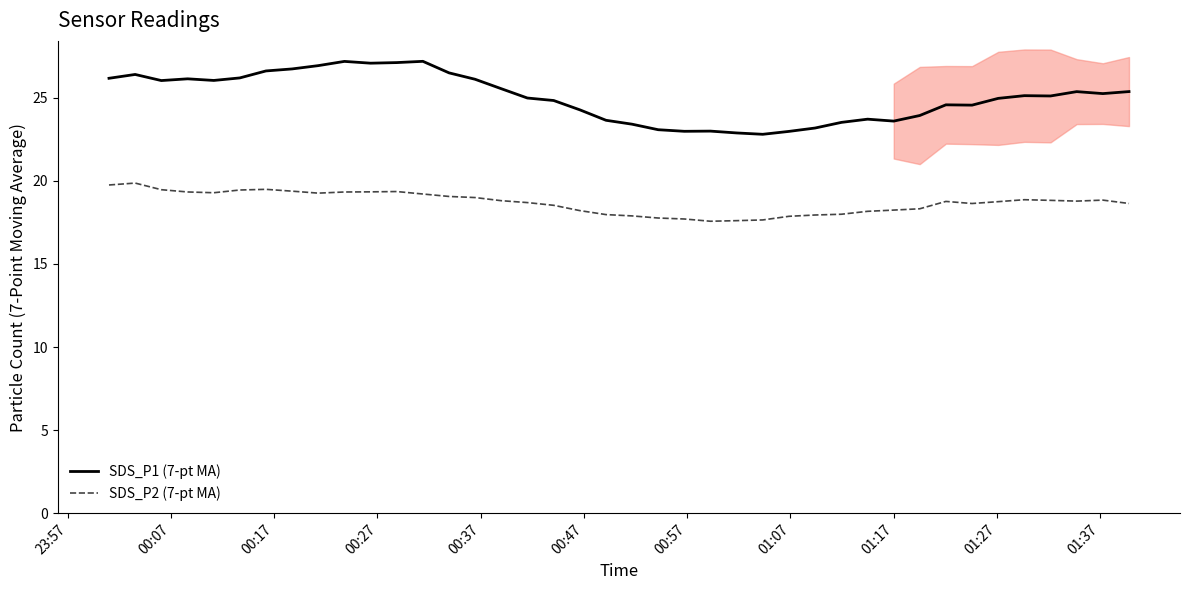

Reading right to left, extract all data points from this chart.

SDS_P1 (7-pt MA): 25.4	25.2	25.4	25.1	25.1	25.0	24.6	24.6	23.9	23.6	23.7	23.5	23.2	23.0	22.8	22.9	23.0	23.0	23.1	23.4	23.6	24.3	24.8	25.0	25.5	26.1	26.5	27.2	27.1	27.1	27.2	26.9	26.7	26.6	26.2	26.0	26.1	26.0	26.4	26.2
SDS_P2 (7-pt MA): 18.6	18.8	18.8	18.8	18.9	18.7	18.6	18.8	18.3	18.2	18.2	18.0	17.9	17.9	17.6	17.6	17.6	17.7	17.8	17.9	18.0	18.2	18.5	18.7	18.8	19.0	19.1	19.2	19.4	19.3	19.3	19.3	19.4	19.5	19.4	19.3	19.3	19.5	19.9	19.8